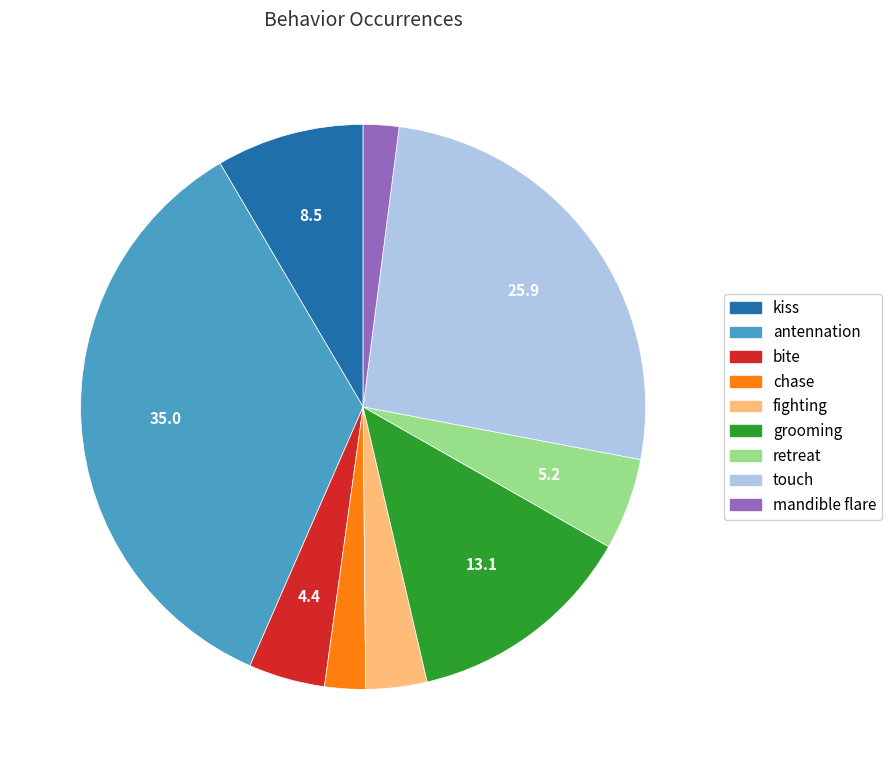

Is there a majority slice in this chart?

No